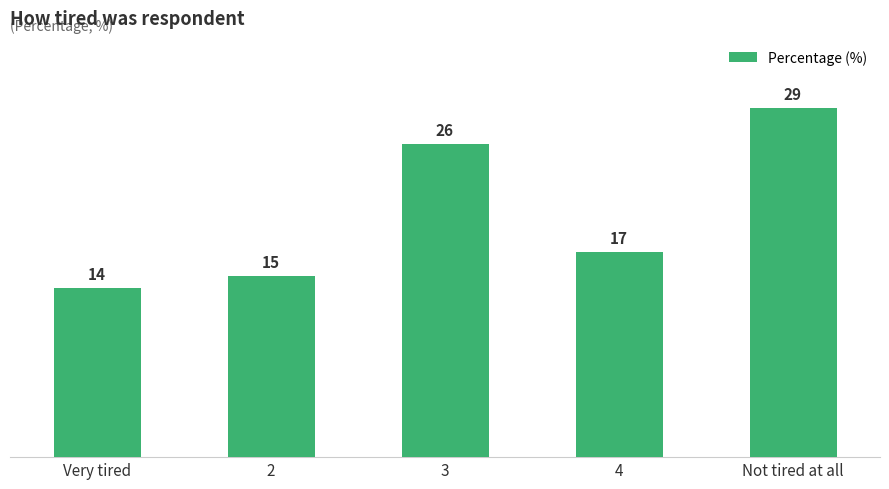

Count the number of categories in the chart.

5